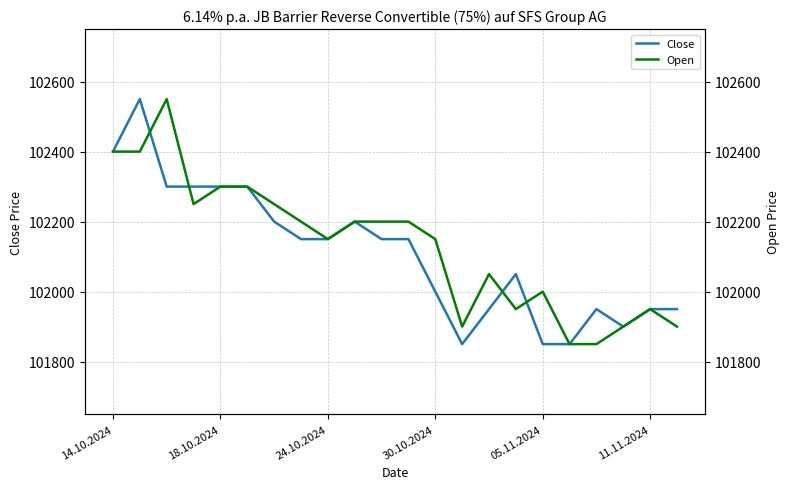

What is the minimum value for Close?

101850